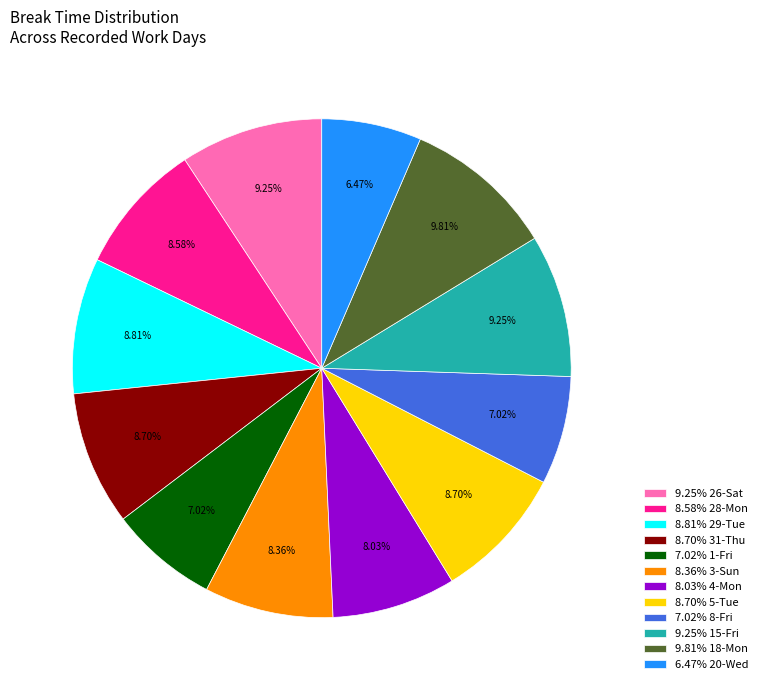

Does 8.70% 5-Tue represent more than half of the total?

No